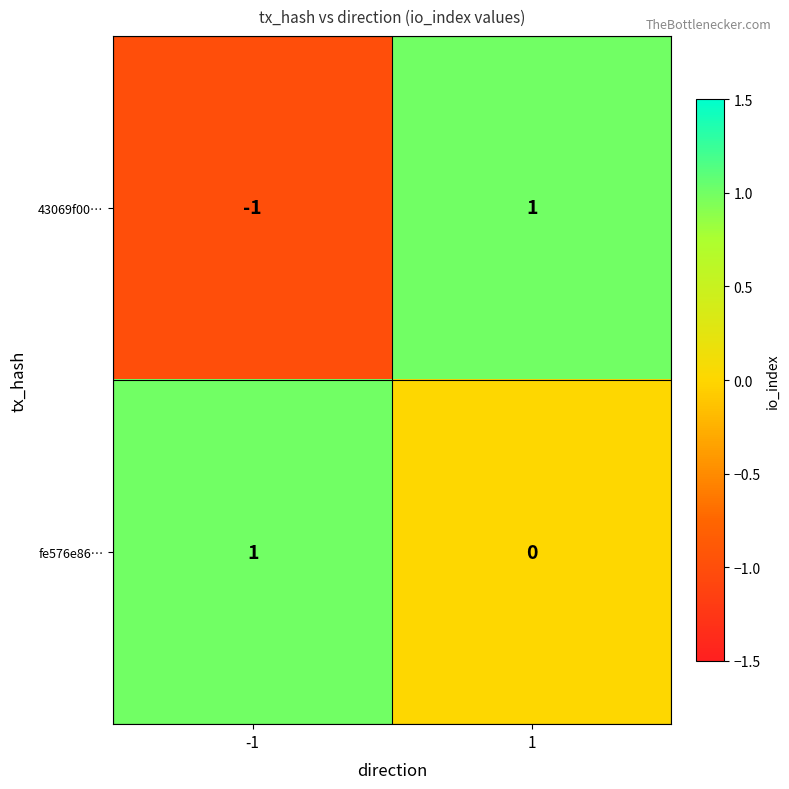

Count the number of data series in this chart.

2